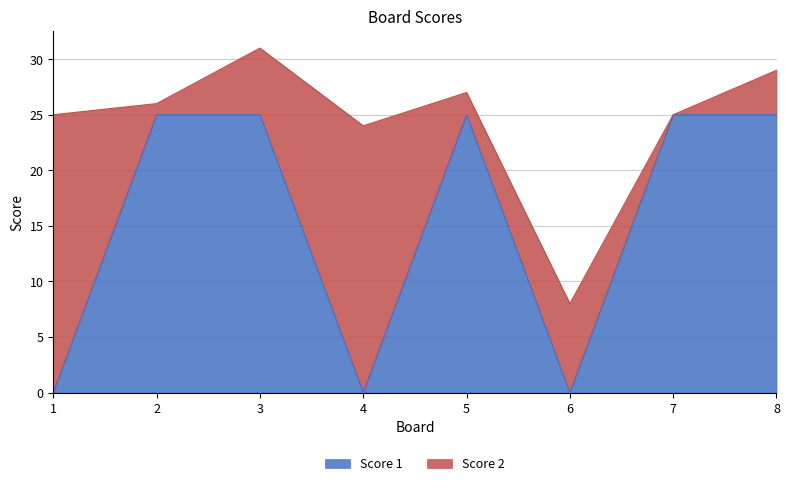

What value does the data have at 3, to the nearest 5?

25